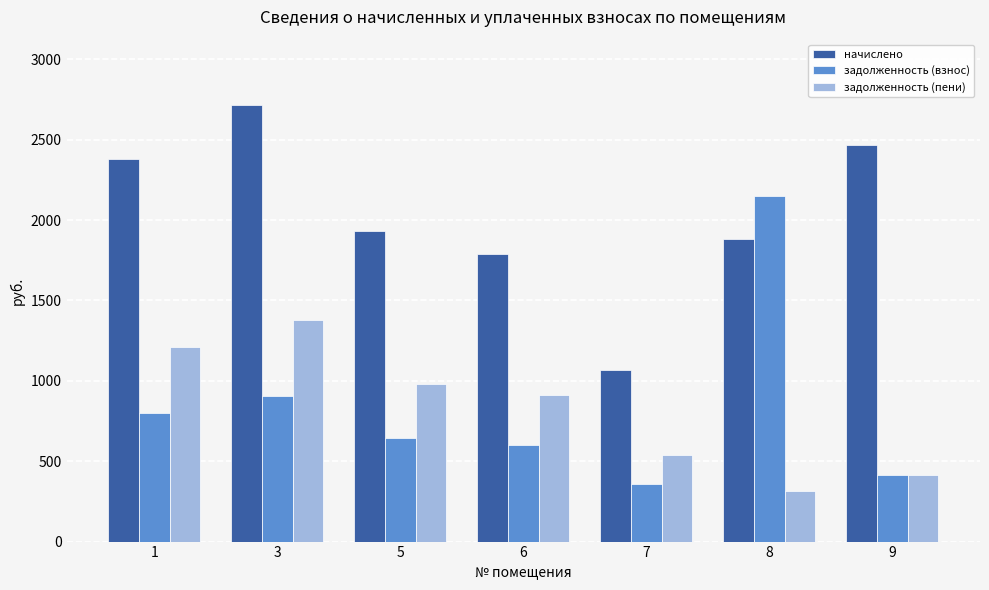

What is the value of the задолженность (пени) bar at the 4th from the left?

911.0